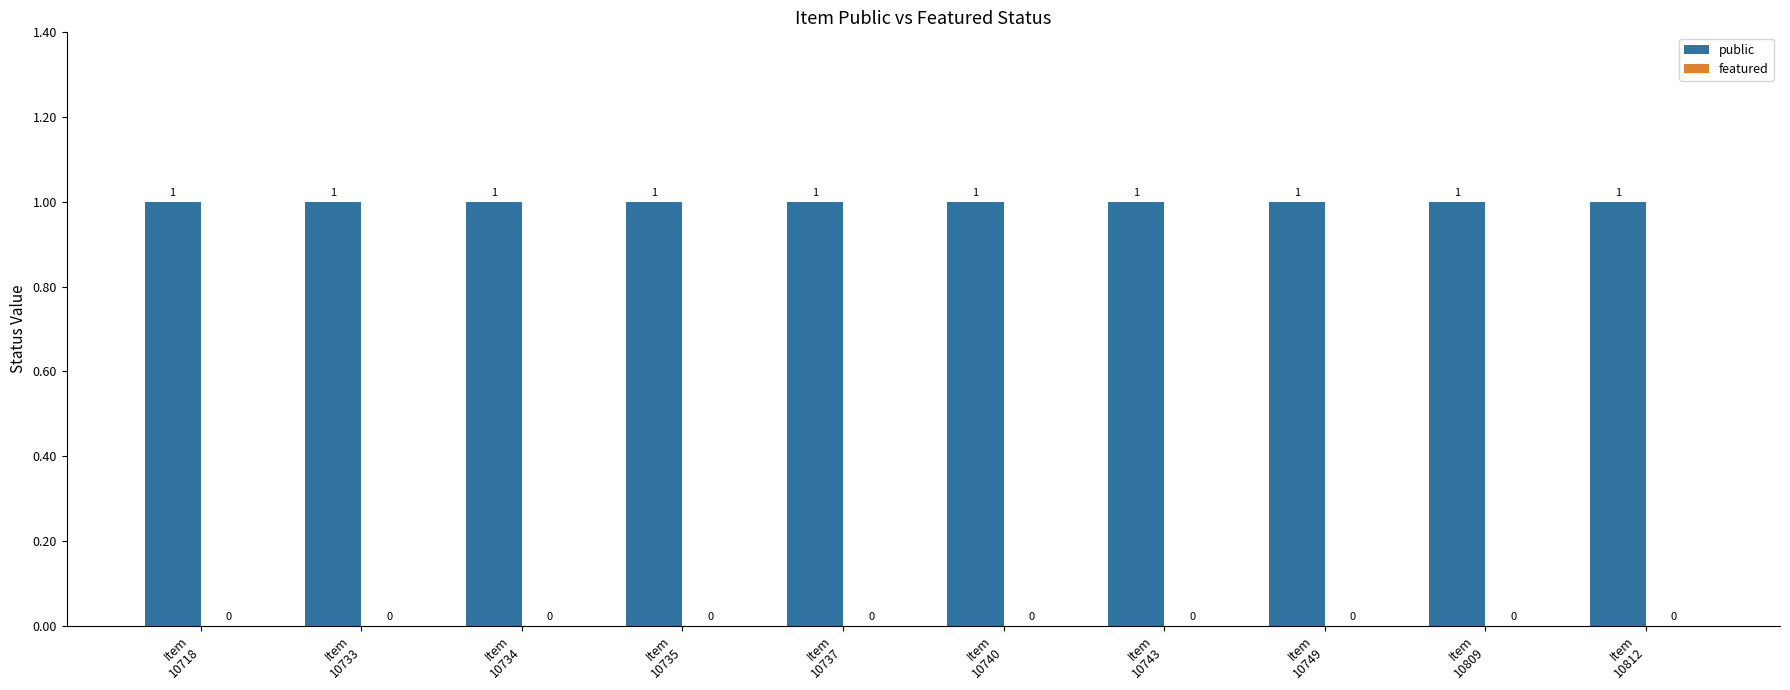

What is the total value across all series at Item
10734?

1